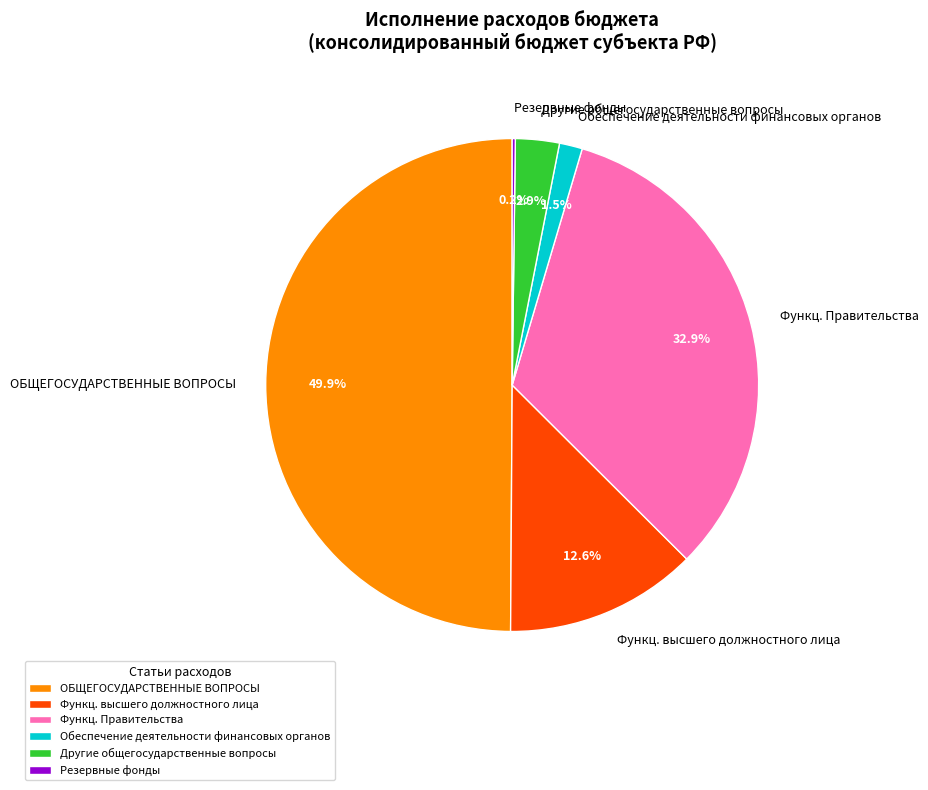

How much of the chart is everything except Функц. Правительства?

67.1%